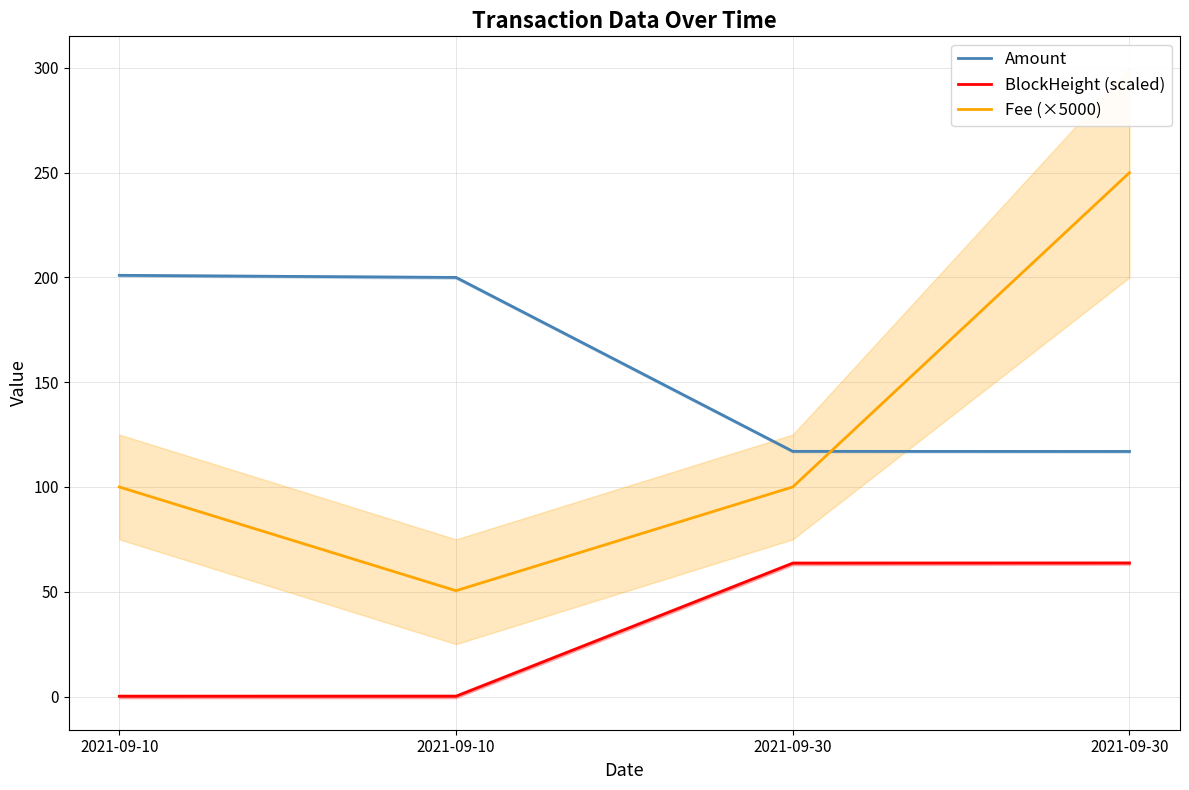

How many values in the Amount series are below 199?

2